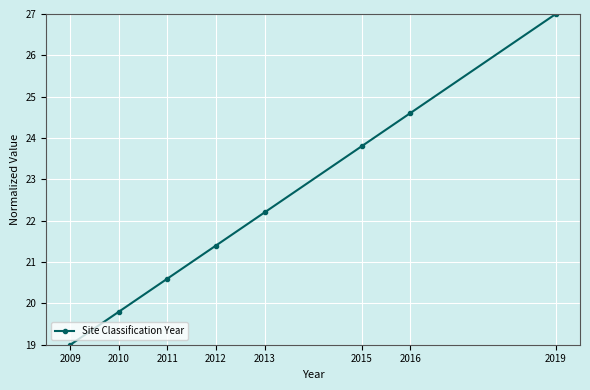

The value at 2016 is 12.9. True or false?

False